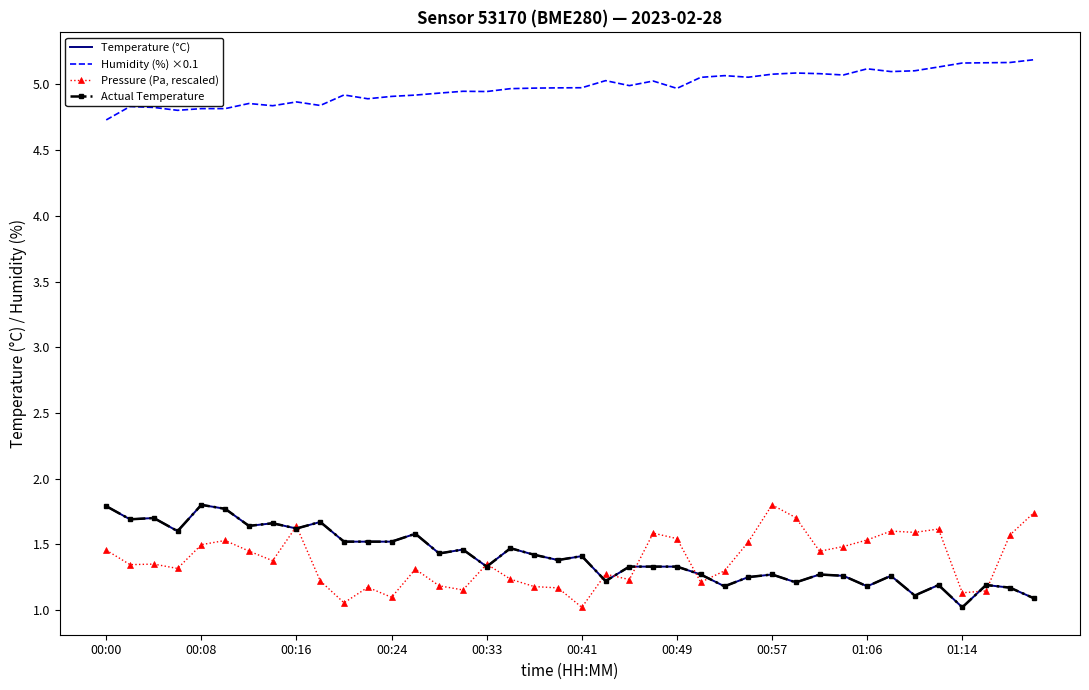

What is the value of the Pressure (Pa, rescaled) point at the 38th from the left?

1.1